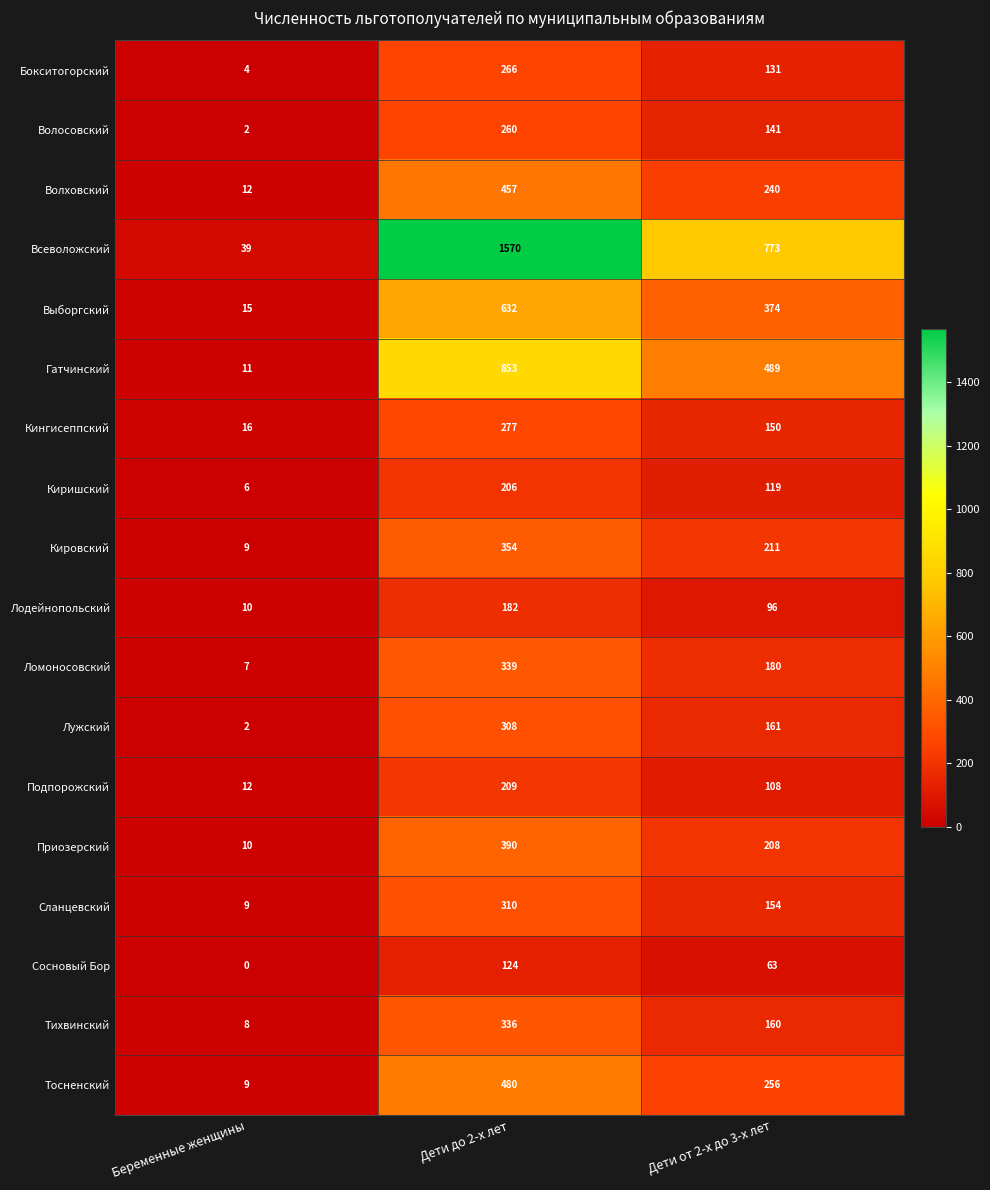

At Дети от 2-х до 3-х лет, list the series in order from smallest to largest.

Сосновый Бор, Лодейнопольский, Подпорожский, Киришский, Бокситогорский, Волосовский, Кингисеппский, Сланцевский, Тихвинский, Лужский, Ломоносовский, Приозерский, Кировский, Волховский, Тосненский, Выборгский, Гатчинский, Всеволожский